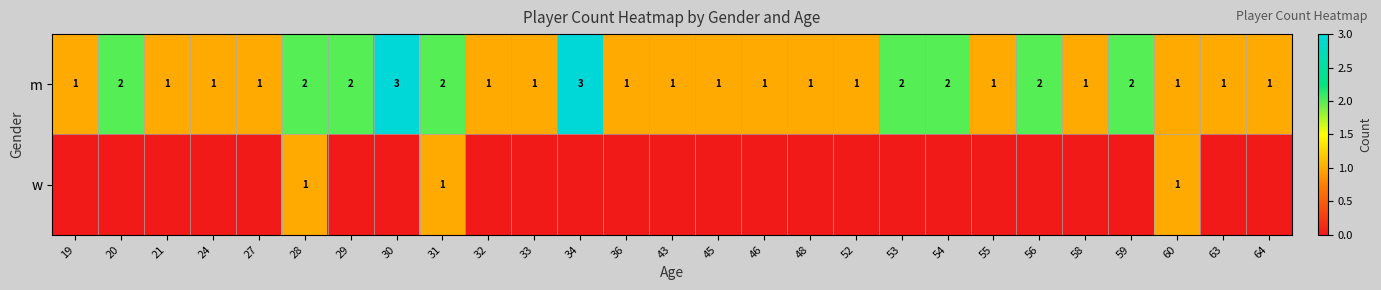

What is the difference between the second highest and minimum values in the m series?

2